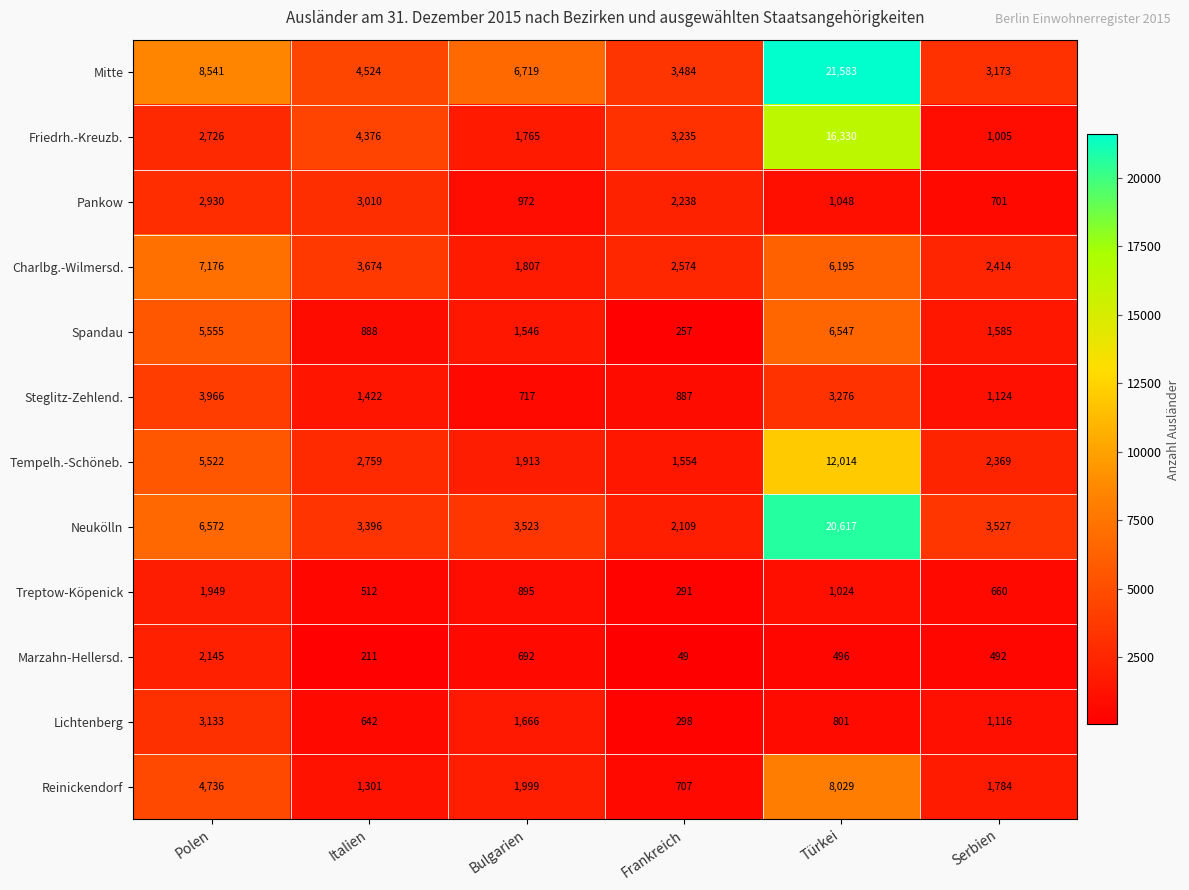

What is the difference between the highest and lowest values at Türkei?

21087